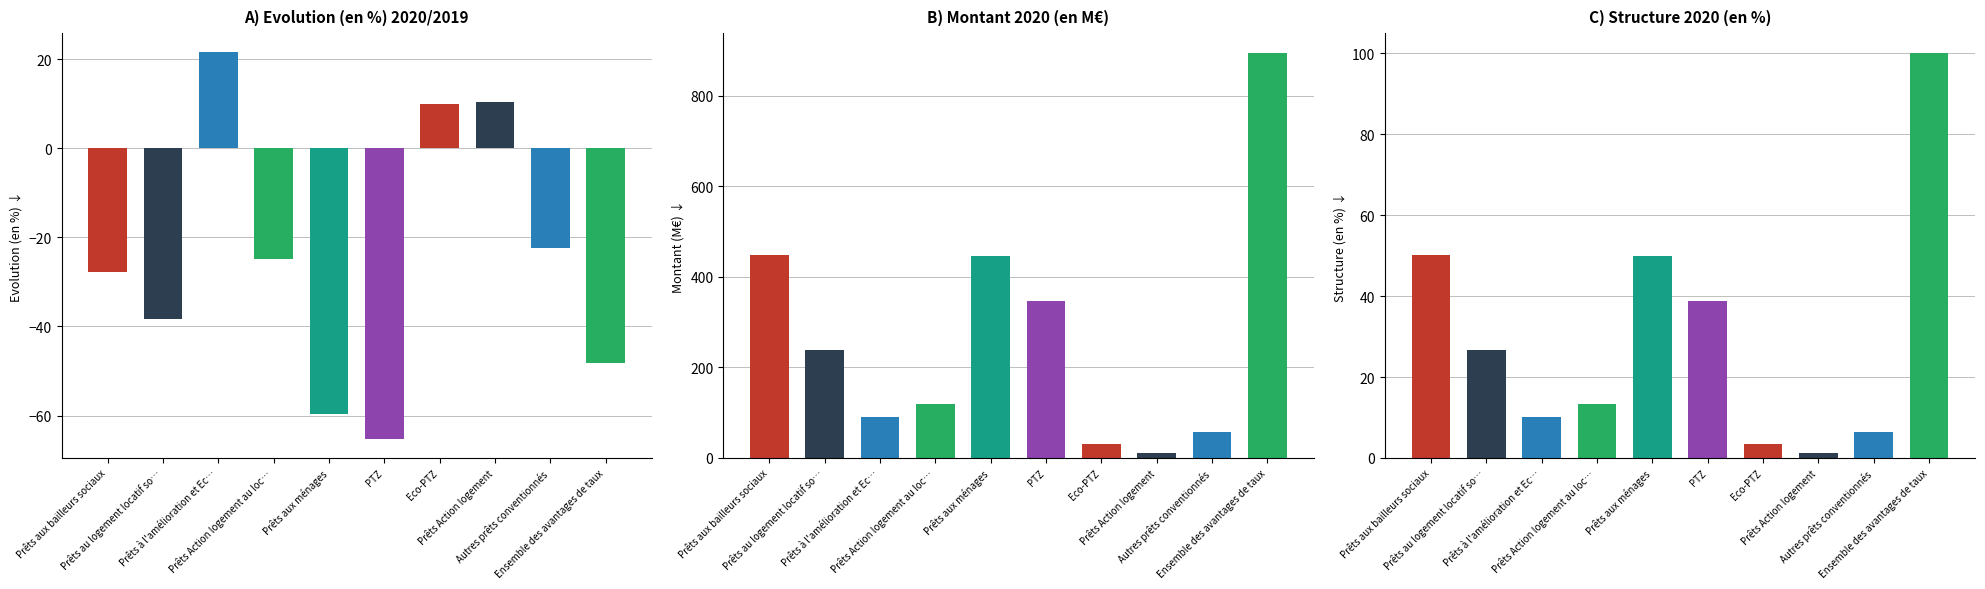

Which series has the widest spread of values?

Montant 2020 (en M€)